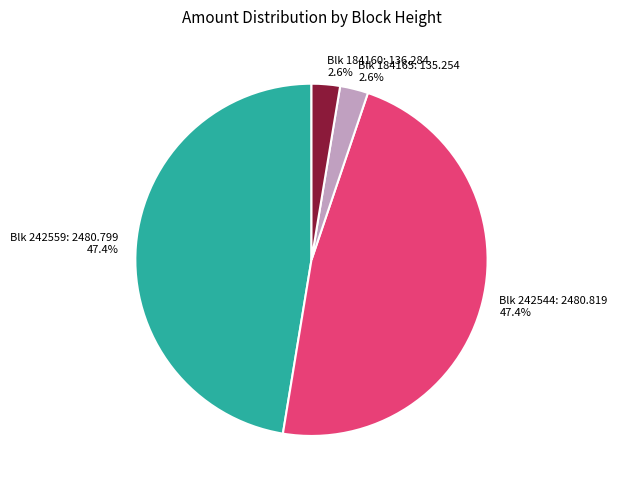

How many segments does this pie chart have?

4